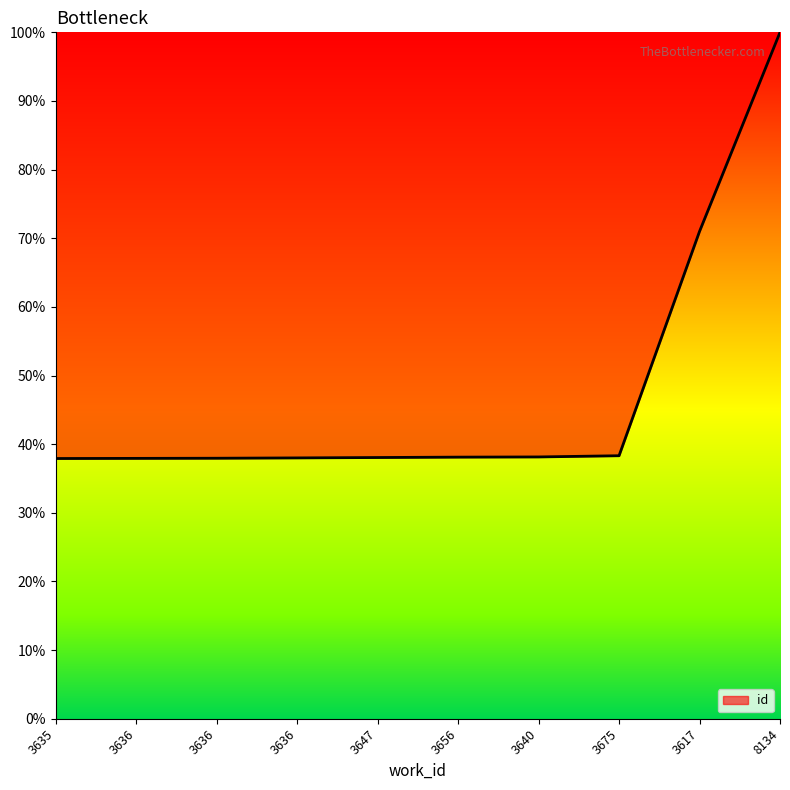

List the labels in order of value, smallest first.

3635, 3636, 3636, 3636, 3647, 3656, 3640, 3675, 3617, 8134